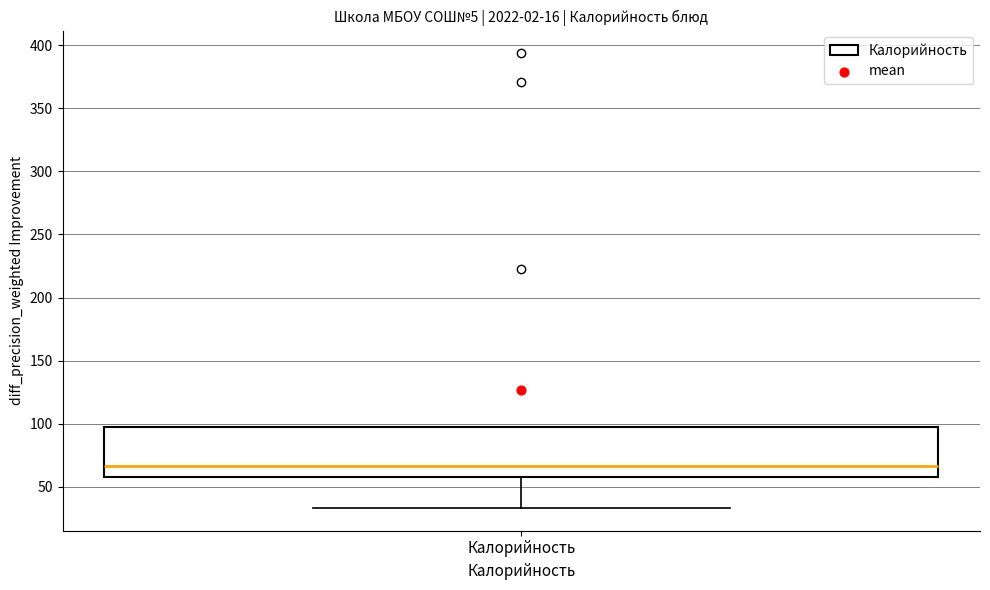

Where is the upper edge of the box for Калорийность on the y-axis? The values are not printed on the chart, so give them approximately, as read against the axis.

95